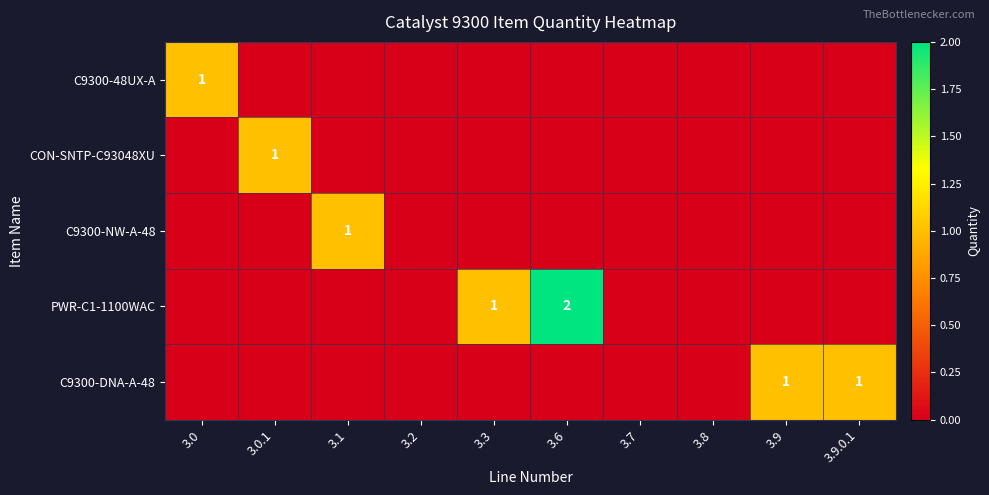

What is the sum of the PWR-C1-1100WAC values at 3.7 and 3.6?

2